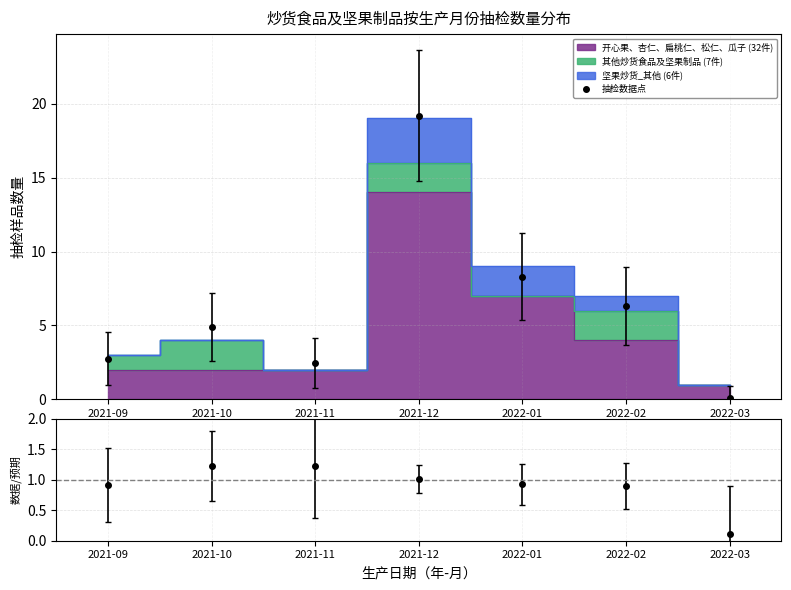

What is the difference between the maximum and minimum values in the 开心果、杏仁、扁桃仁、松仁、瓜子 series?

13